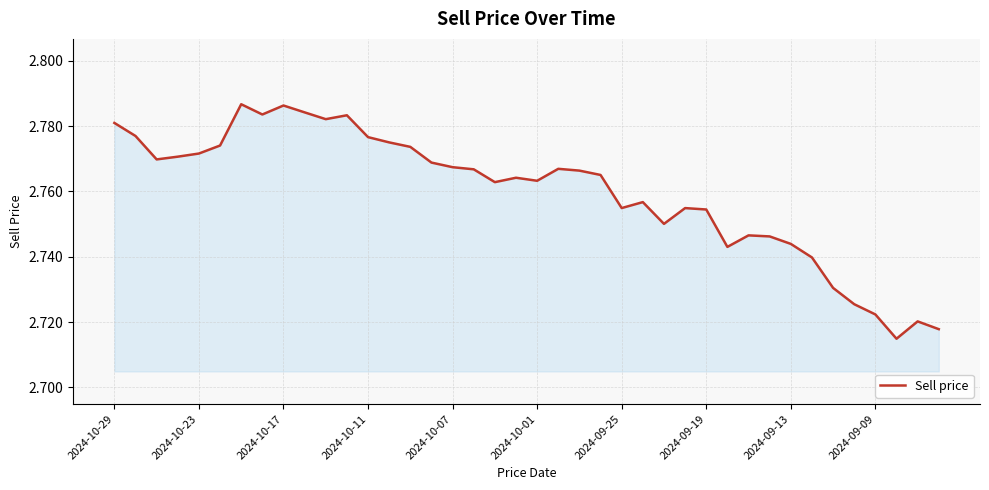

What is the ratio of the value at 2024-09-25 to the value at 2024-10-01?

1.0